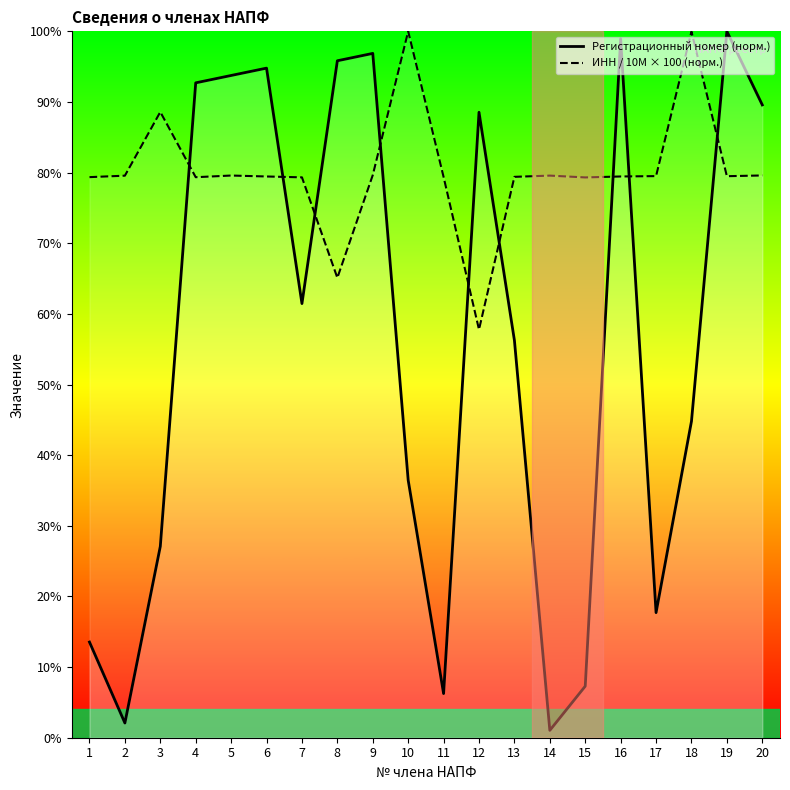

What is the value of the ИНН / 10M × 100 (норм.) point at the 2nd from the left?

79.6